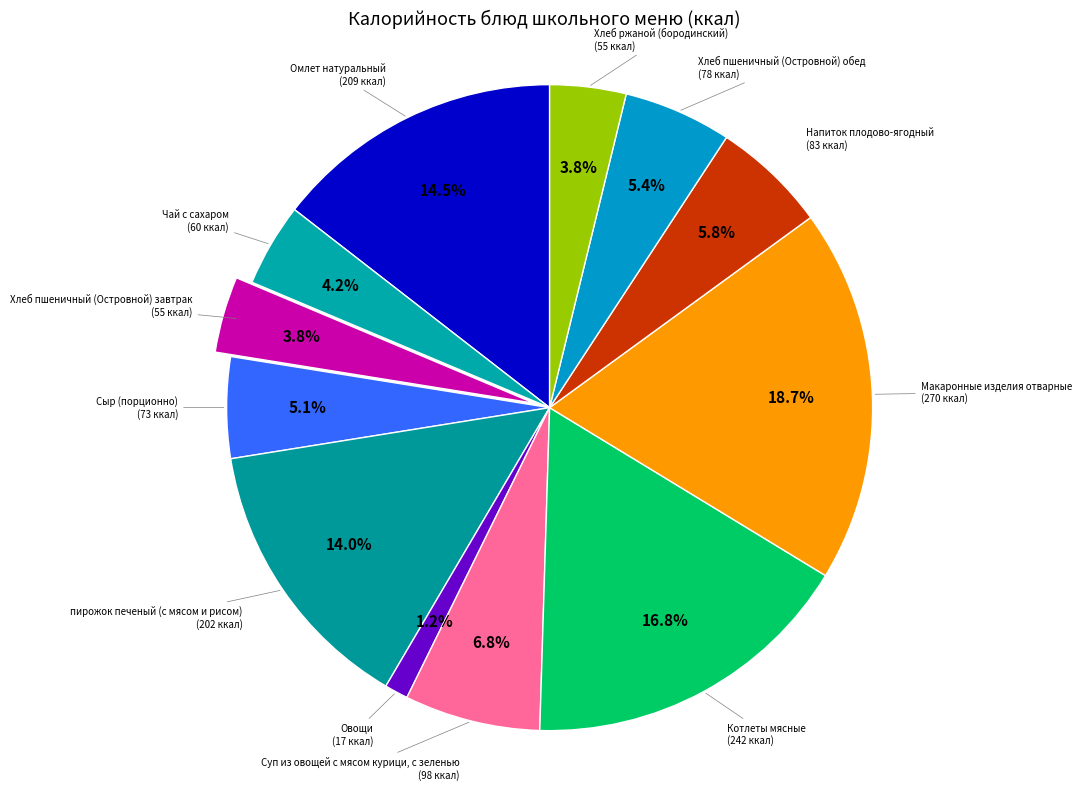

How many segments does this pie chart have?

12